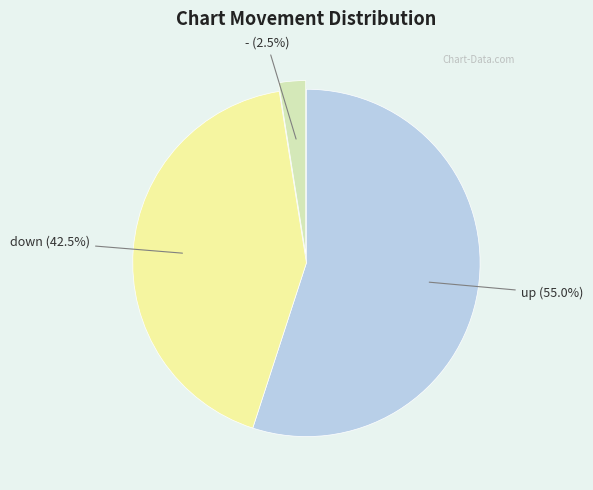

What is the total percentage of up and down?

97.5%